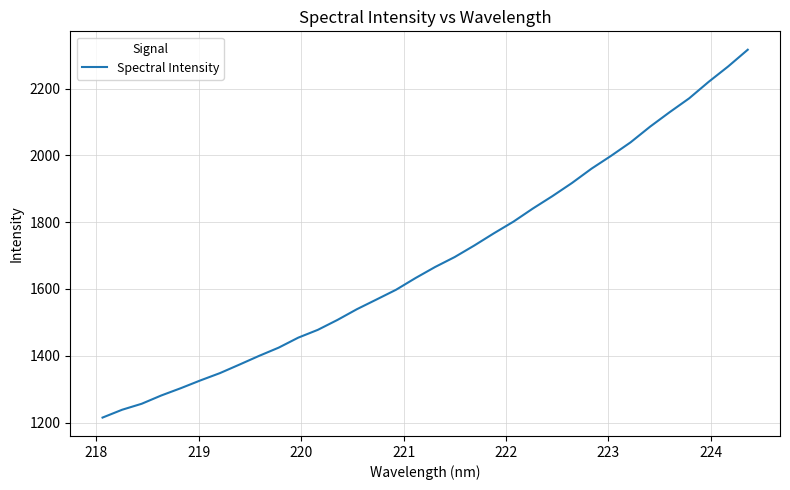

What is the smallest value displayed?

1214.7